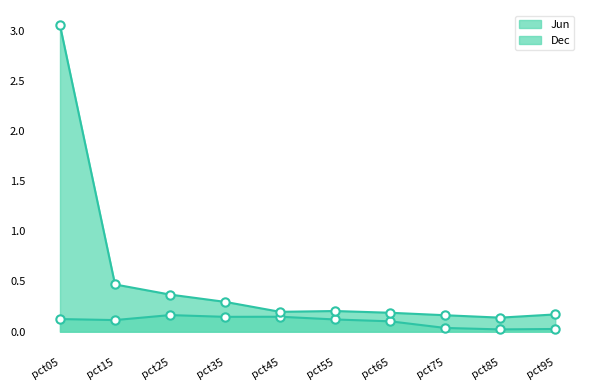

Count the Jun values in the range 0 to 1.

10